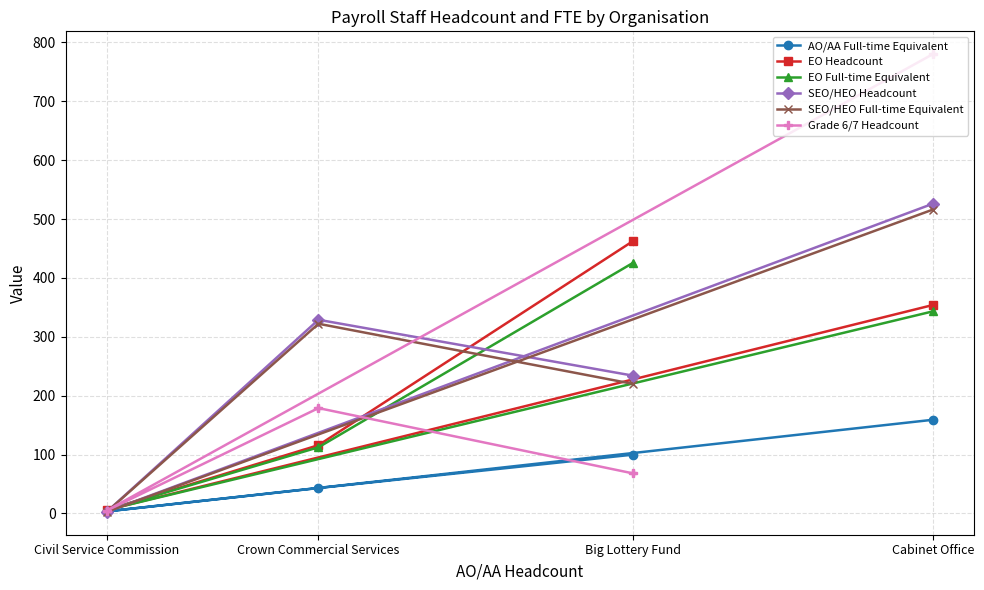

What is the sum of all EO Headcount values?

939.0